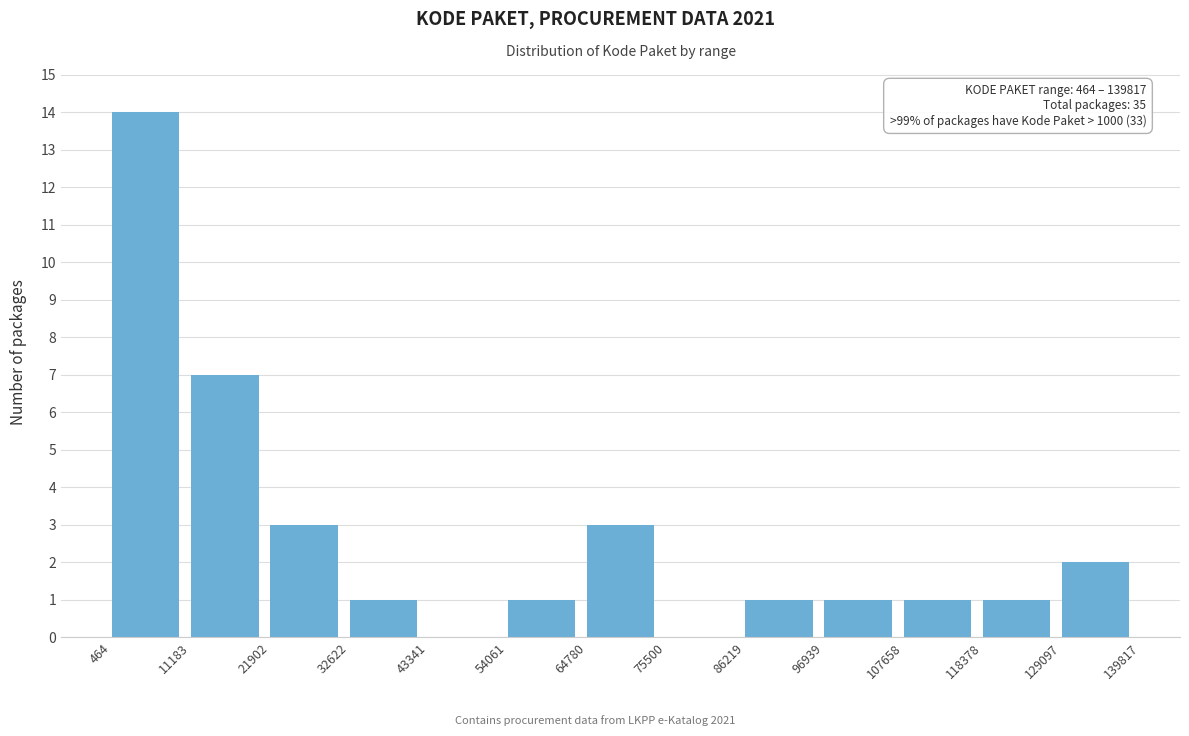

Which range on the x-axis has the tallest bar?

464 to 11183